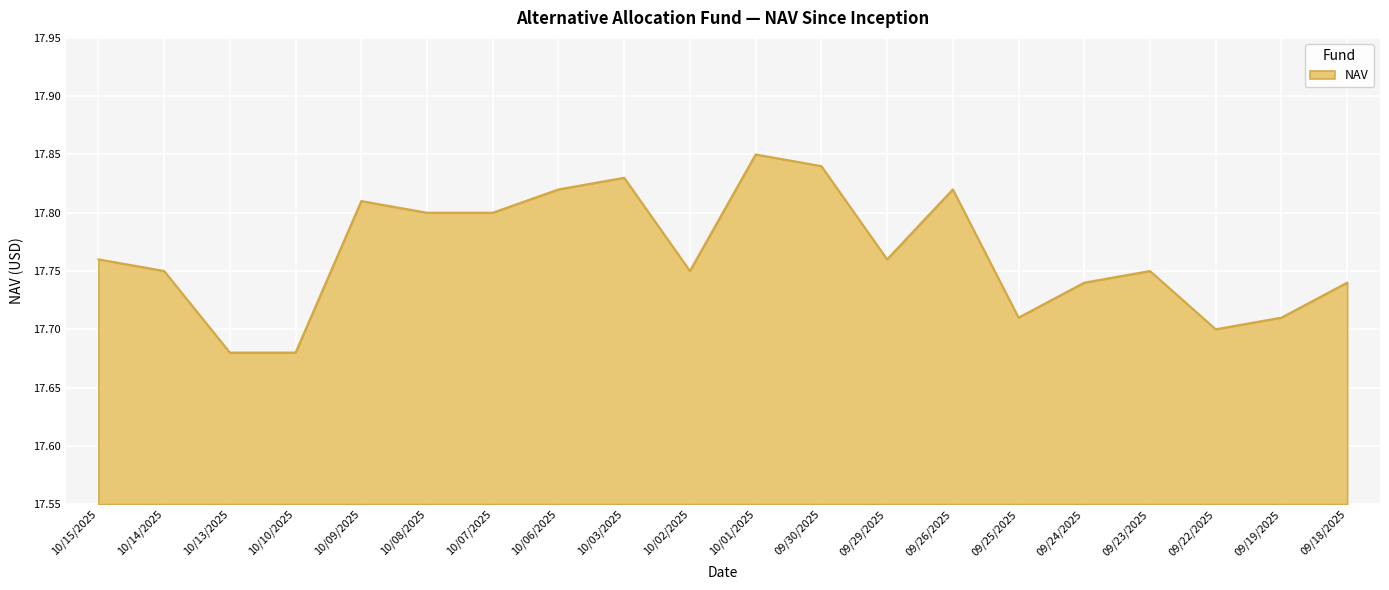

True or false: the data shows 24.8 at 09/30/2025.

False